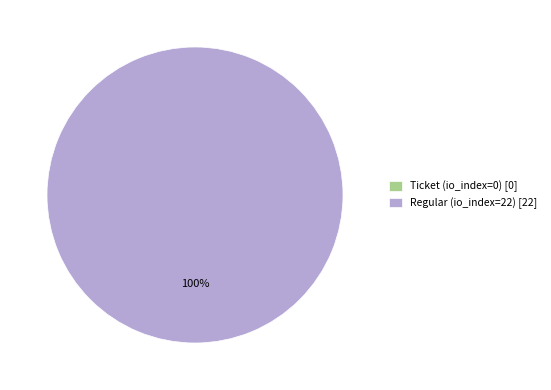

To the nearest percent, what is the difference between the Ticket (io_index=0) and Regular (io_index=22) slice percentages?

100%